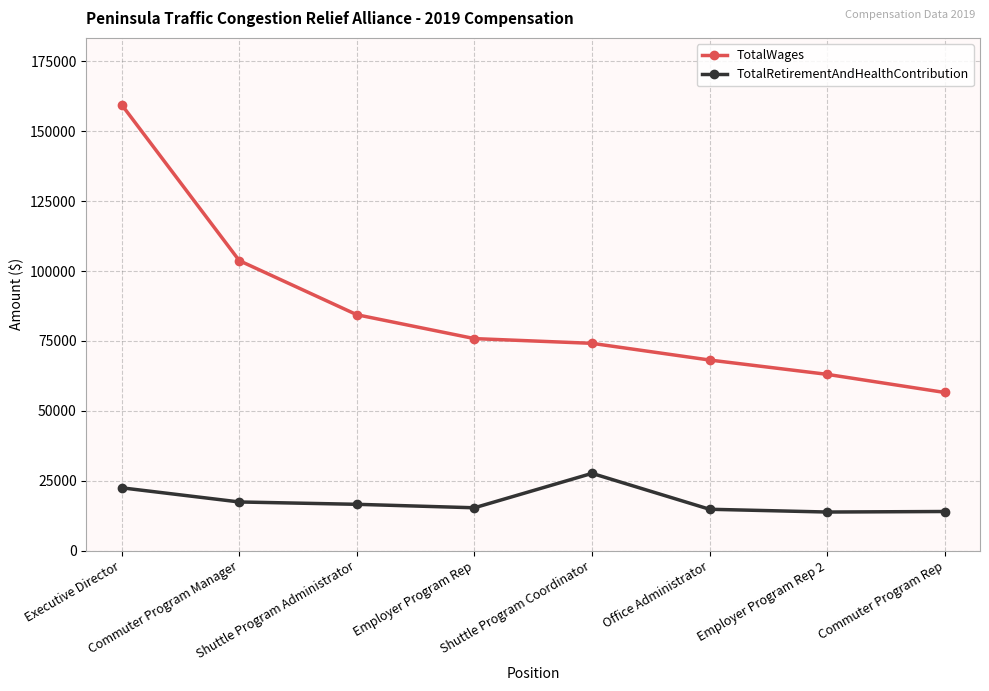

List the series in order of their peak value, lowest first.

TotalRetirementAndHealthContribution, TotalWages